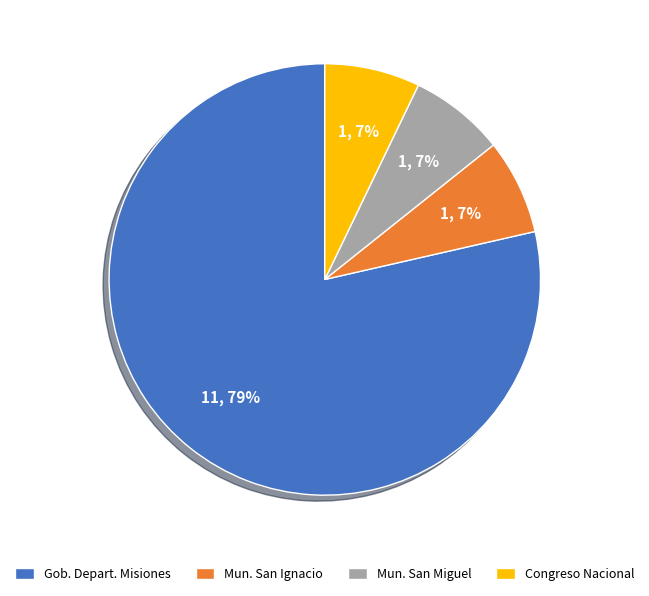

What is the ratio of the value at Congreso Nacional to the value at Mun. San Miguel?

1.0